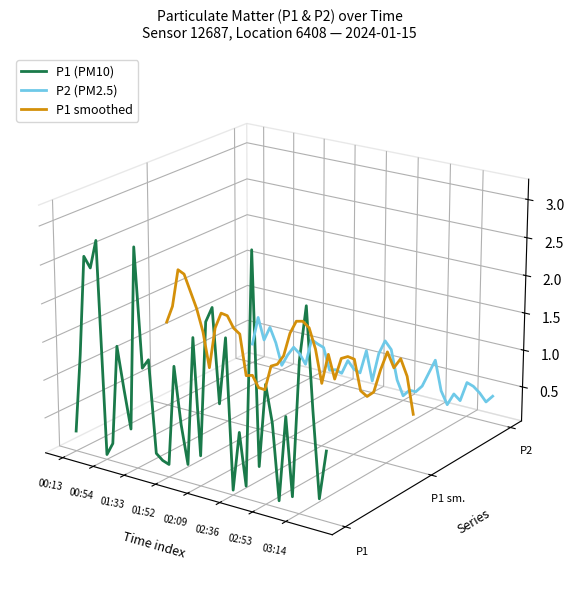

Where does the P1 smoothed series first go above 0?

00:54